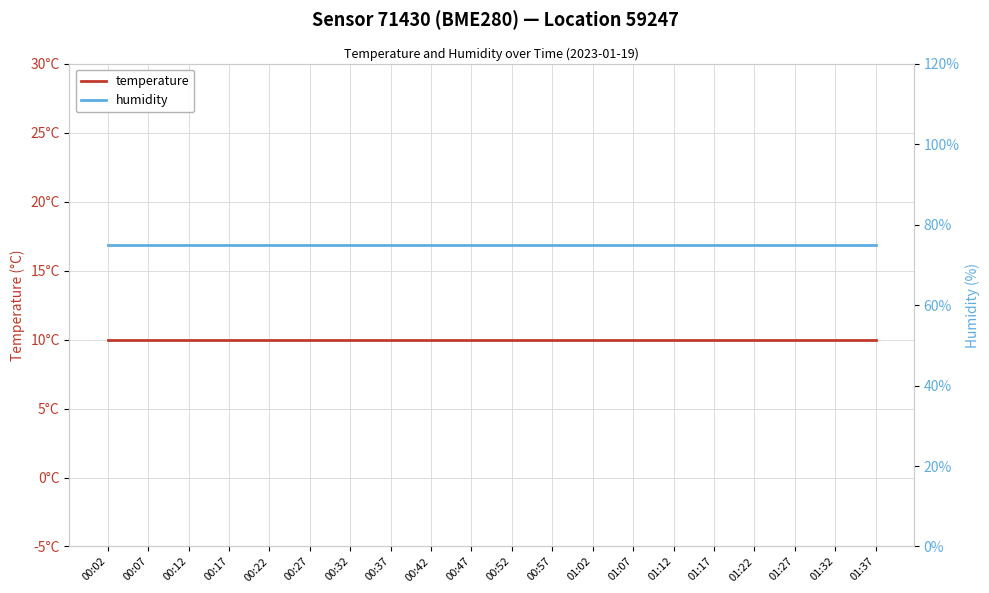

What is the sum of all humidity values?

1500